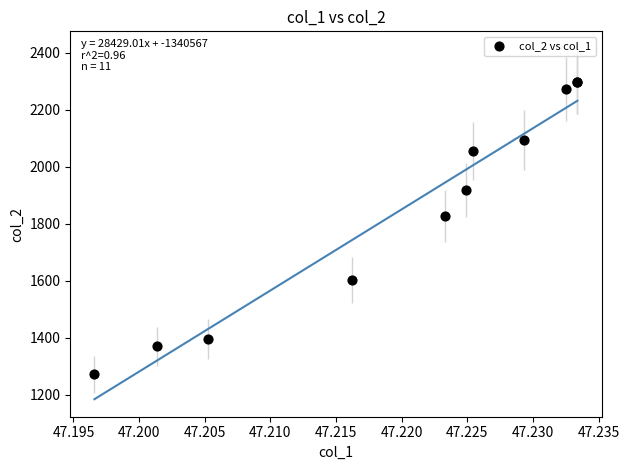

What Y value in the scatter plot is closest to 1785?

1828